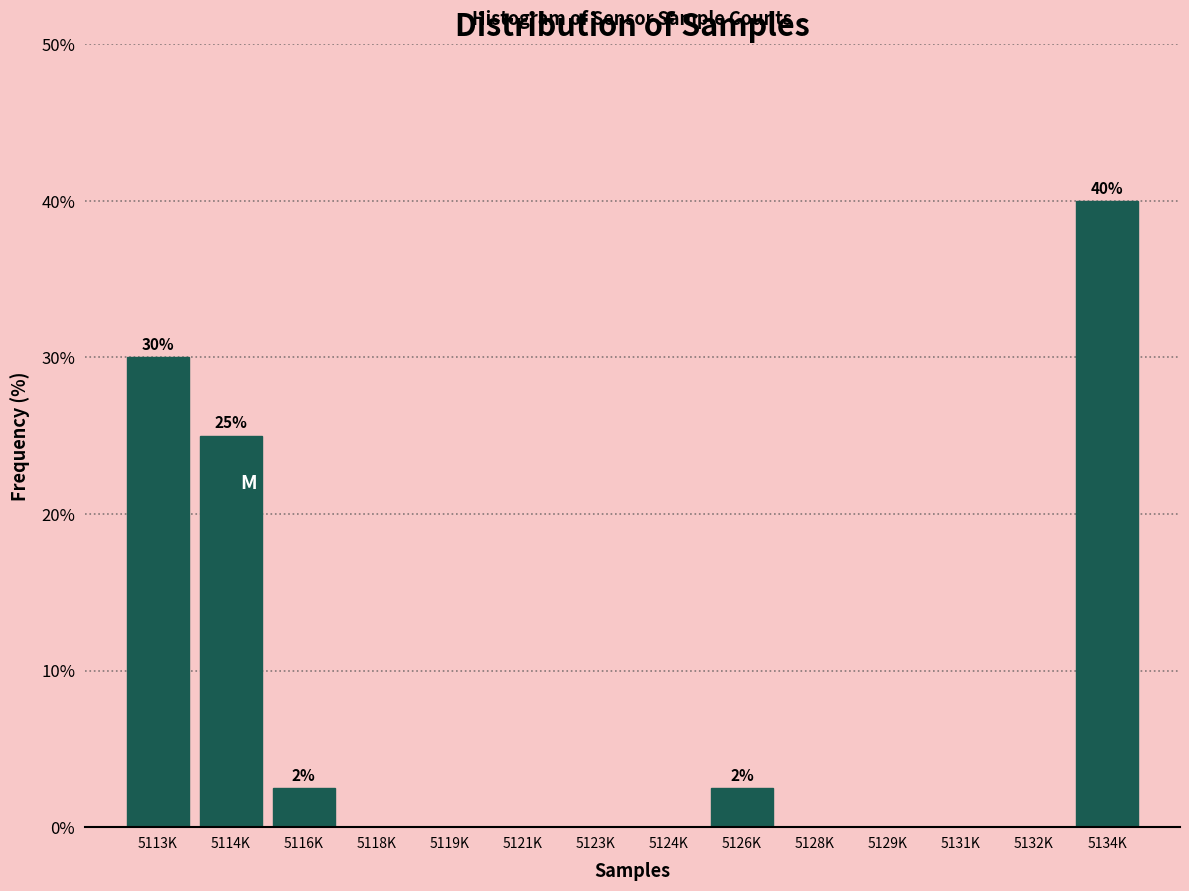

Reading left to right, list all the values displayed in this chart.

5113K=30.0	5114K=25.0	5116K=2.5	5118K=0.0	5119K=0.0	5121K=0.0	5123K=0.0	5124K=0.0	5126K=2.5	5128K=0.0	5129K=0.0	5131K=0.0	5132K=0.0	5134K=40.0